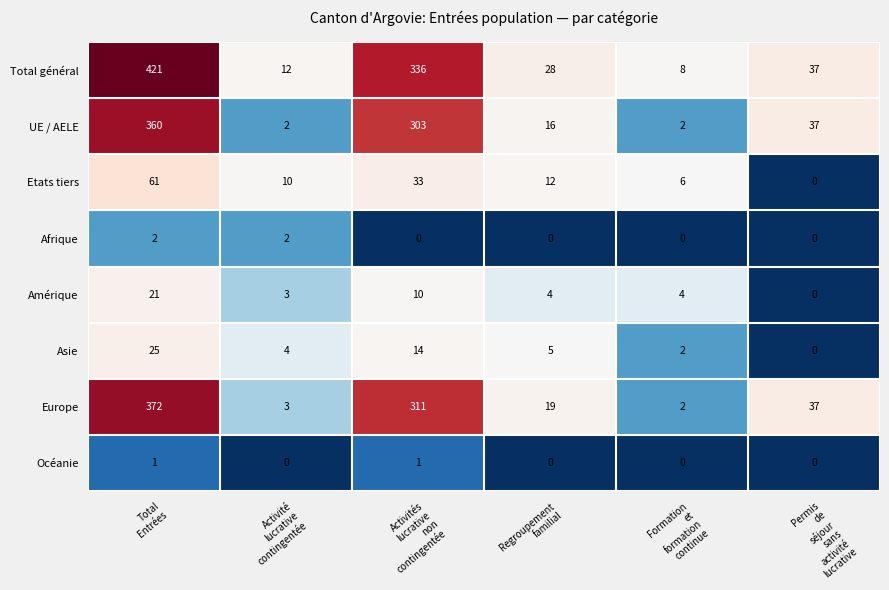

Rank the series by their maximum value, from highest to lowest.

Total général, Europe, UE / AELE, Etats tiers, Asie, Amérique, Afrique, Océanie